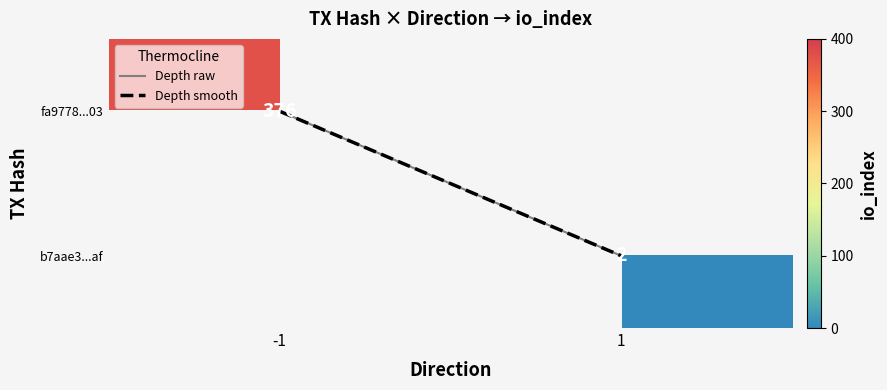

Is the value of Depth raw at 1 greater than the value of b7aae3...af at 1?

No